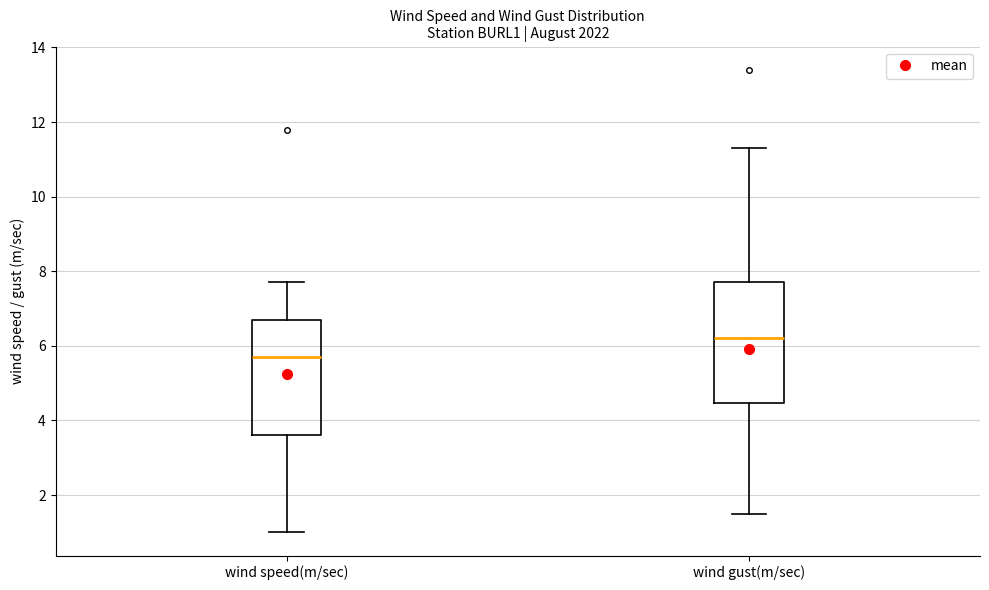

Reading left to right, transcribe this box plot: for each box, give where its median line is, the range the box spans, and where its two whiskers end, as read against the y-axis. The values are not printed on the chart, so give them approximately, as read against the axis.

wind speed(m/sec): median 5.8, box 3.6 to 6.8, whiskers 1.0 to 7.8
wind gust(m/sec): median 6.2, box 4.4 to 7.8, whiskers 1.6 to 11.4